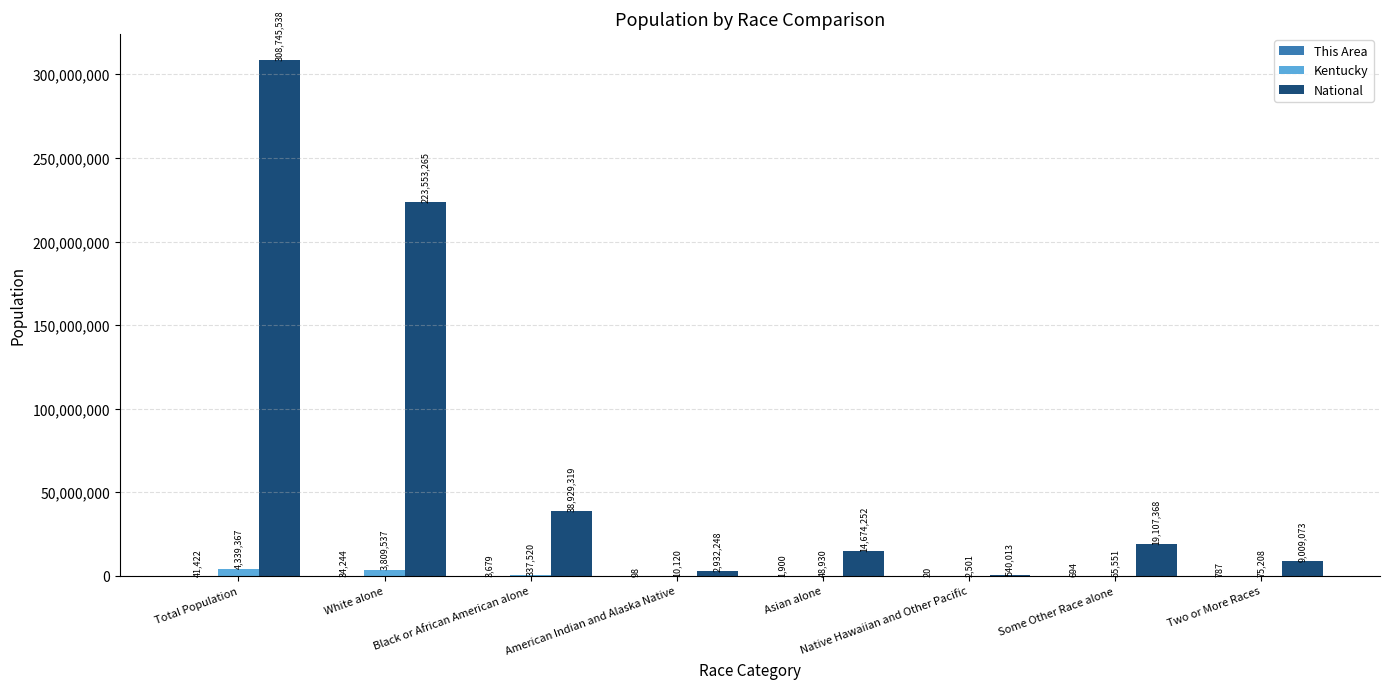

What is the sum of all National values?

617491076